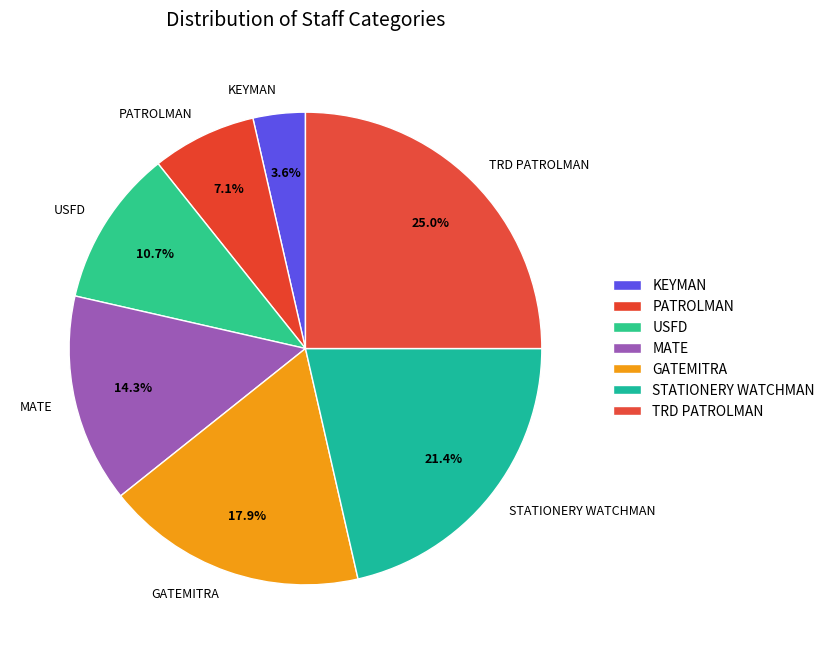

What is the largest slice in the pie chart?

TRD PATROLMAN